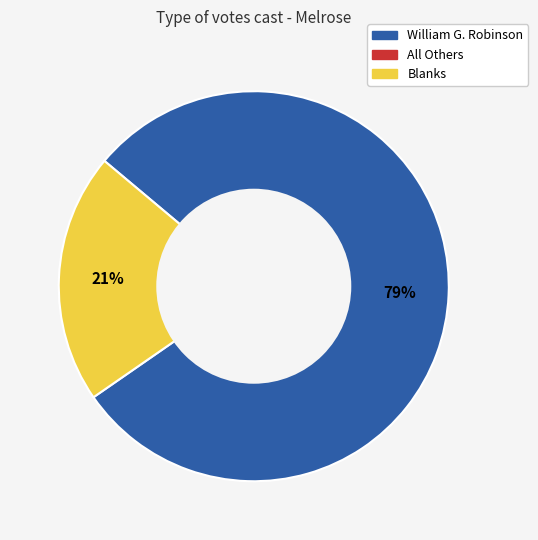

To the nearest percent, what is the average slice percentage?

50%